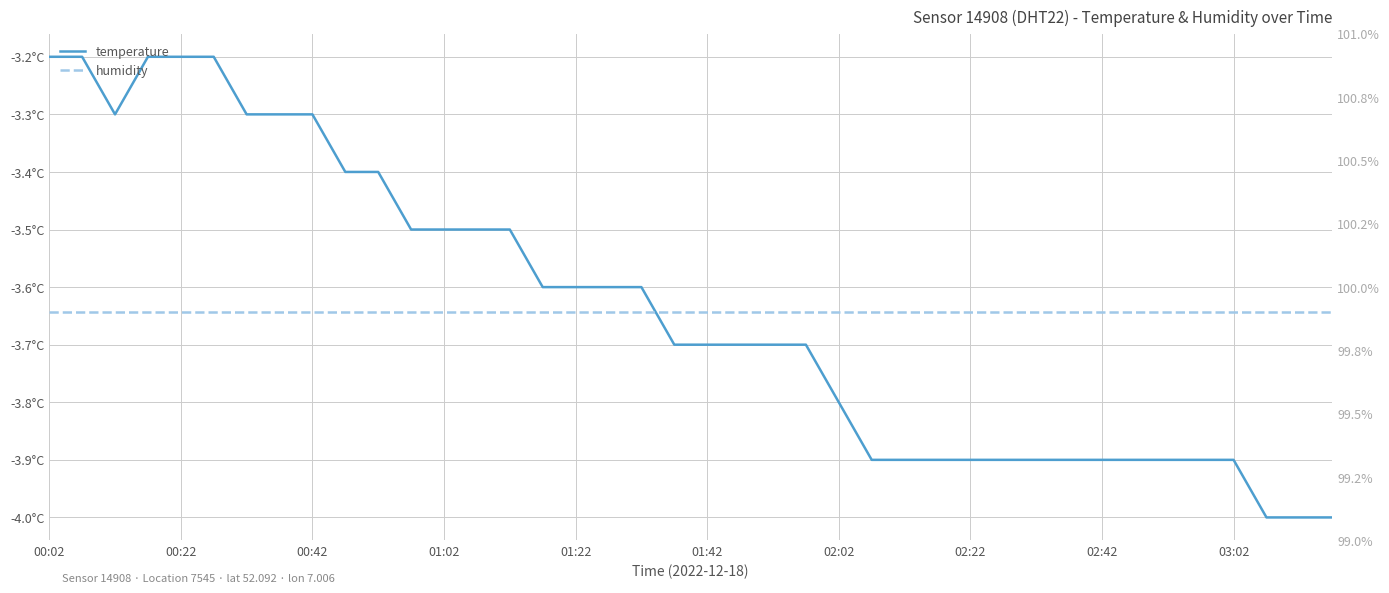

True or false: humidity and temperature intersect in this chart.

False